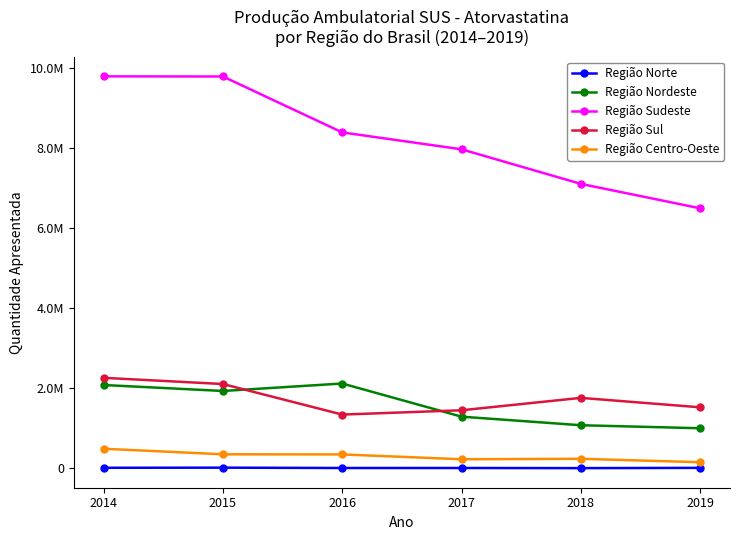

Which category has the lowest value in the Região Sudeste series?

2019